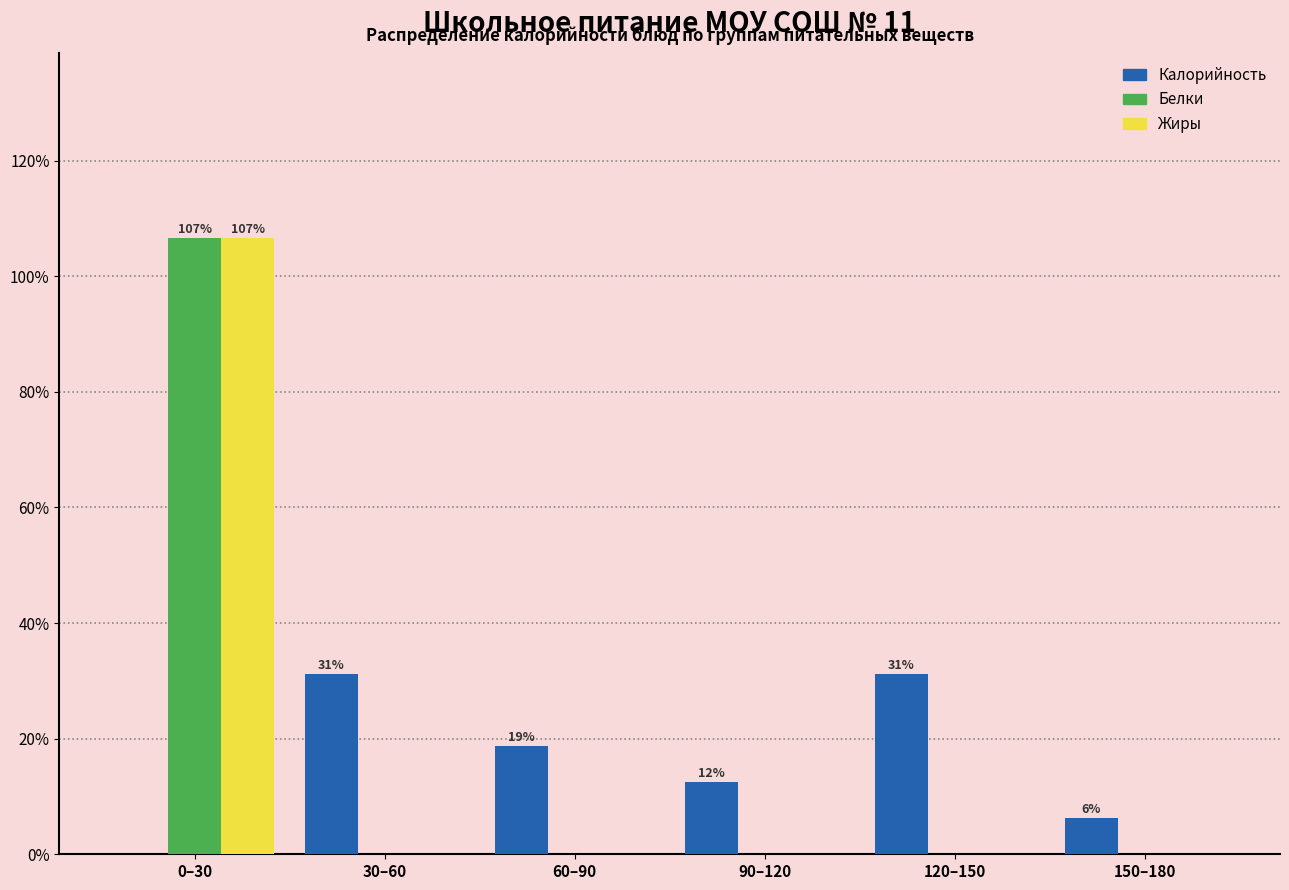

At which category is the sum across all series the highest?

0–30